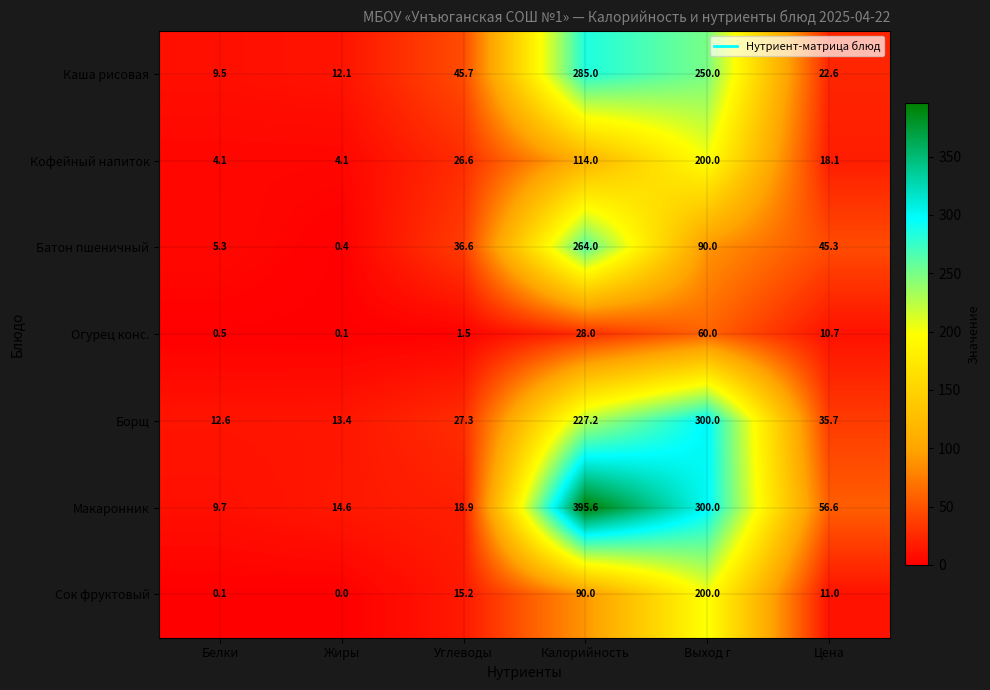

What is the difference between the Огурец конс. values at Выход г and Цена?

49.3